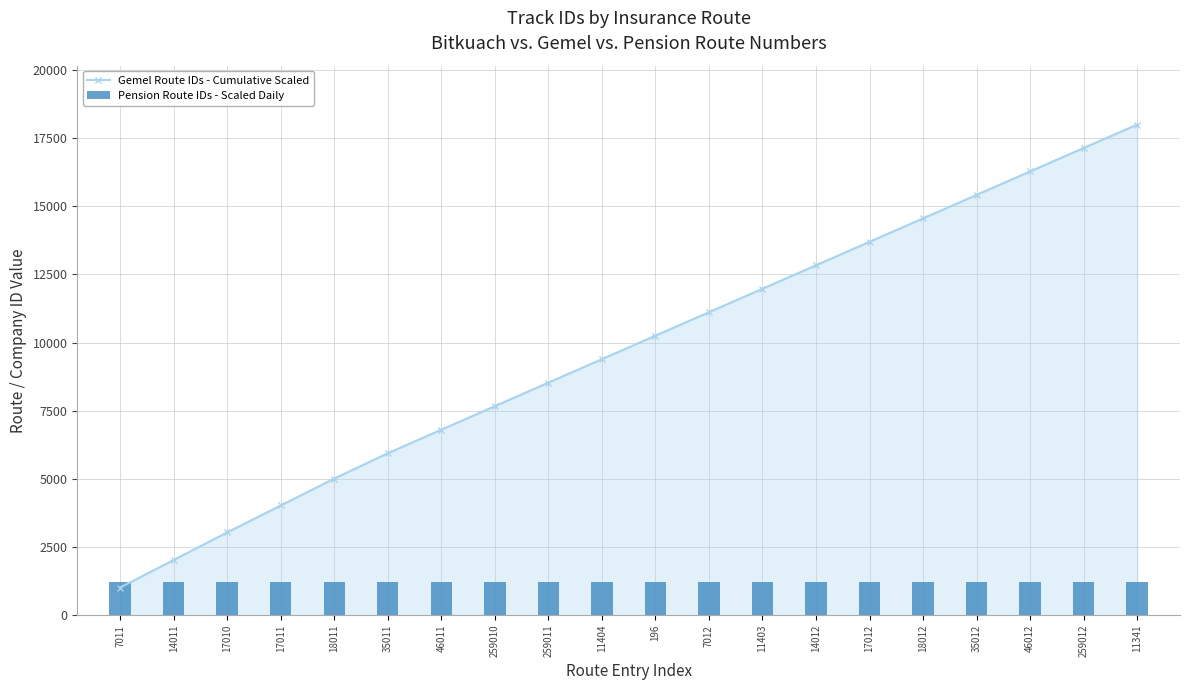

What is the difference between the maximum and minimum values in the Gemel Route IDs - Cumulative Scaled series?

16988.7